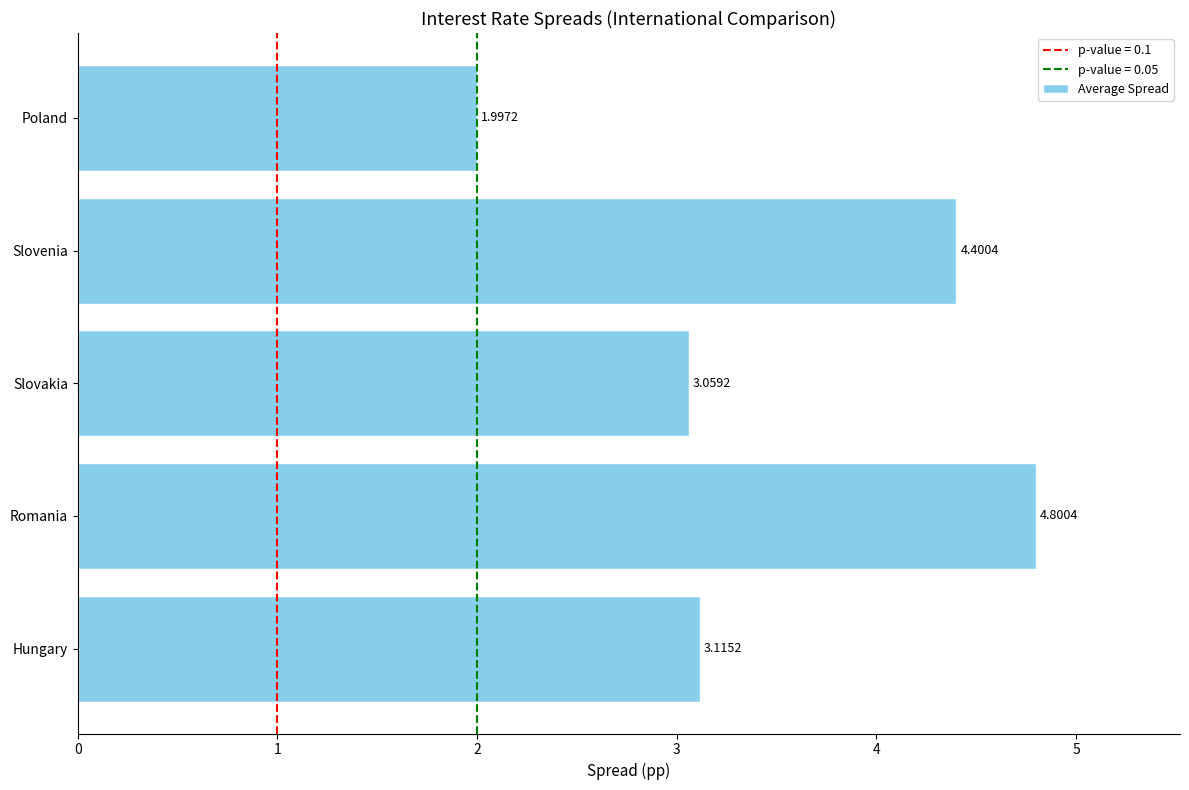

List the labels in order of value, largest first.

Romania, Slovenia, Hungary, Slovakia, Poland